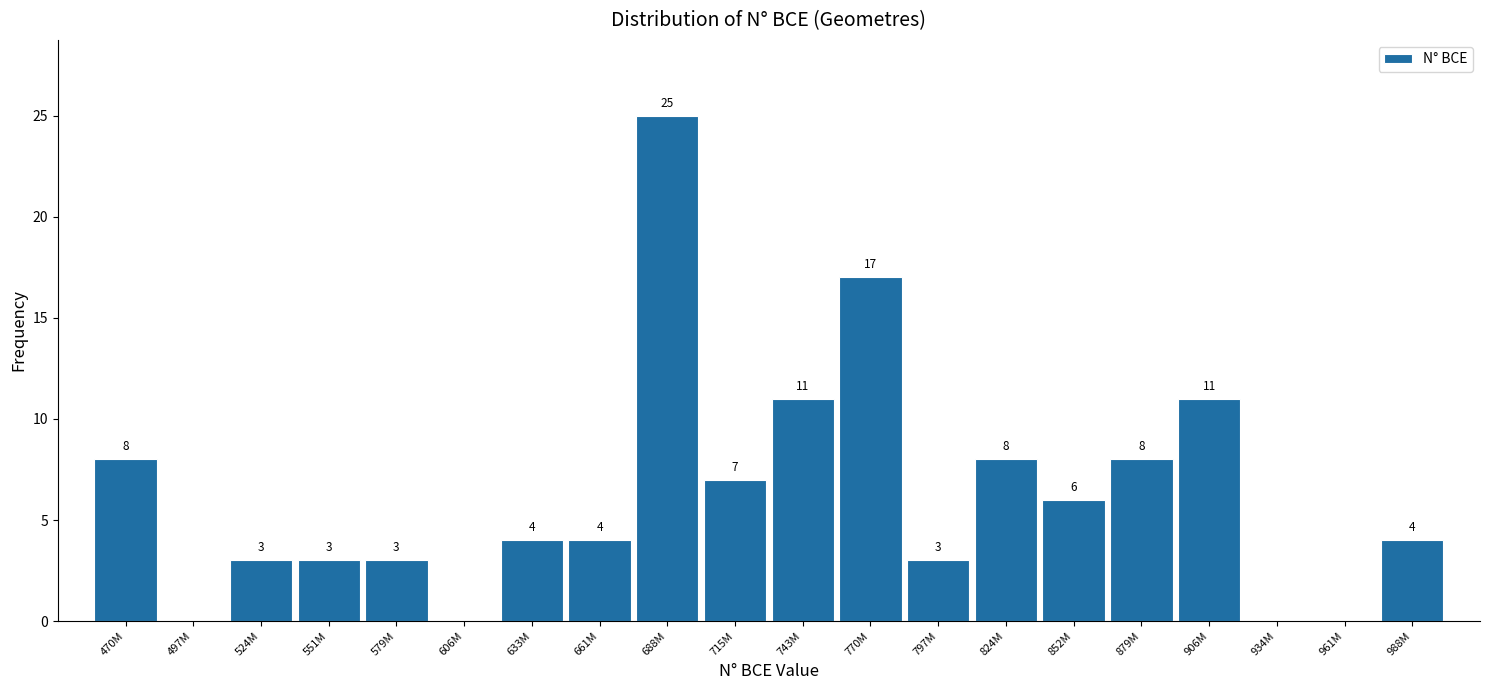

Reading left to right, extract all data points from this chart.

470M=8	497M=0	524M=3	551M=3	579M=3	606M=0	633M=4	661M=4	688M=25	715M=7	743M=11	770M=17	797M=3	824M=8	852M=6	879M=8	906M=11	934M=0	961M=0	988M=4